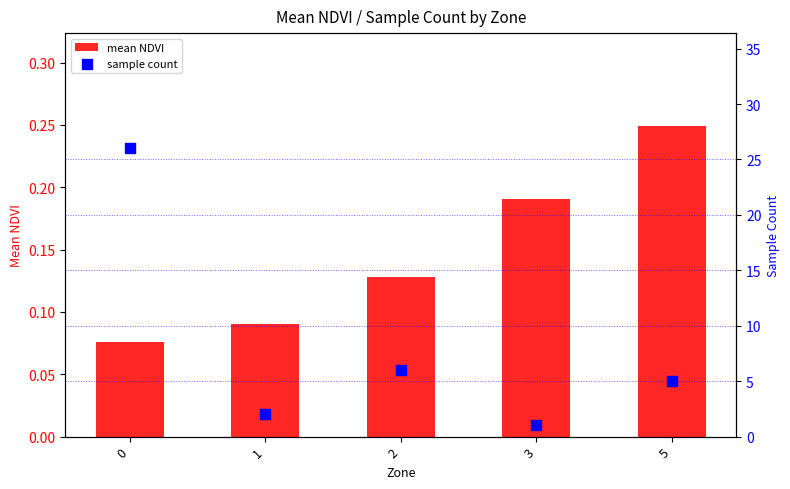

Which series reaches the minimum Y coordinate?

mean NDVI